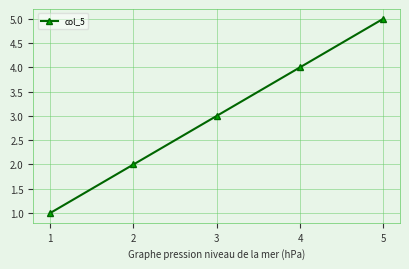

Does the chart have visible grid lines?

Yes